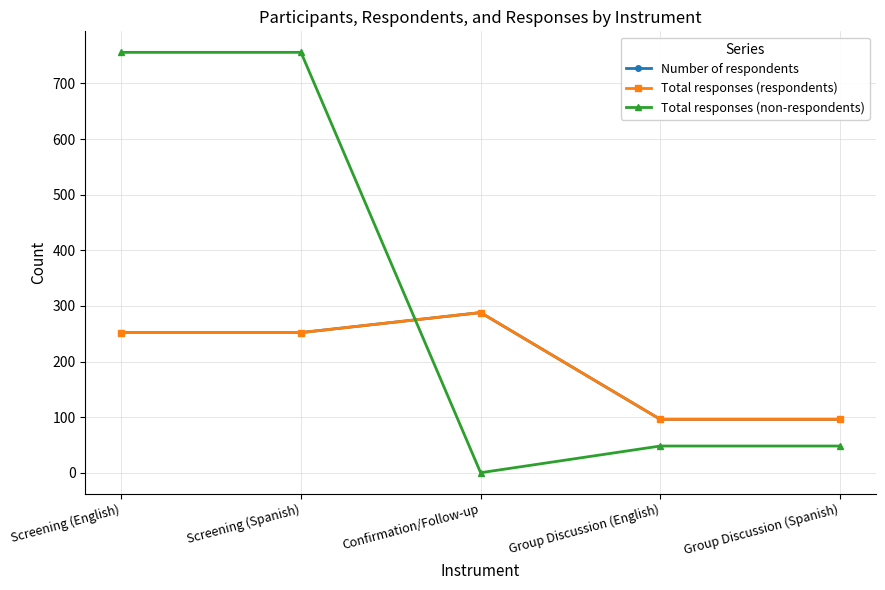

Is this an area chart (filled region under the line)?

No